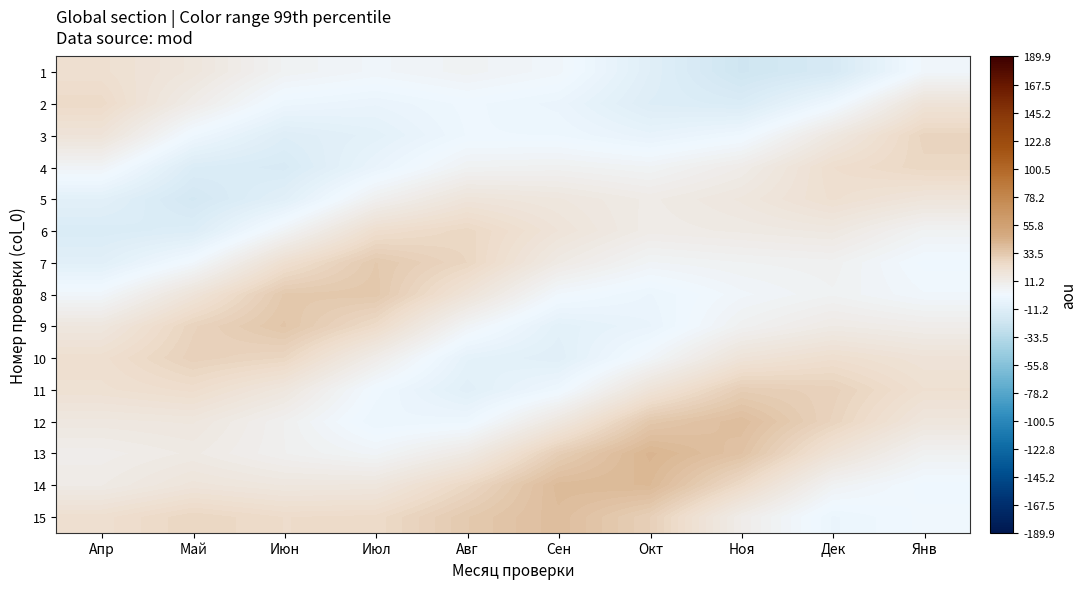

Rank the series by their maximum value, from highest to lowest.

13, 14, 12, 15, 9, 8, 7, 11, 10, 3, 4, 6, 2, 1, 5